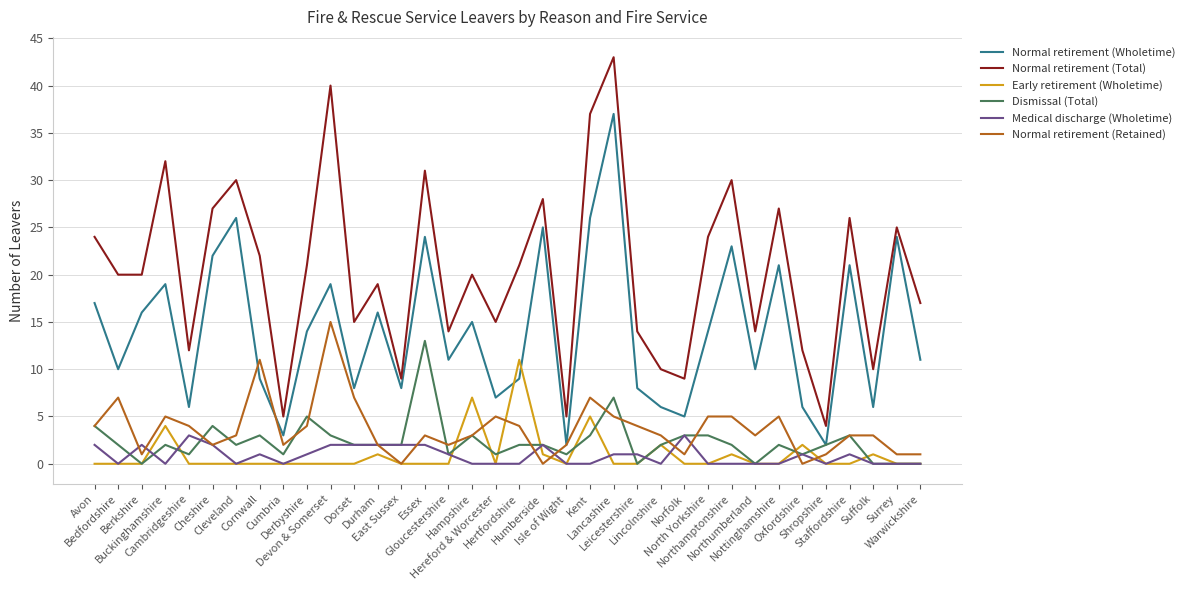

True or false: Normal retirement (Retained) has more than 1 interior local peaks.

True